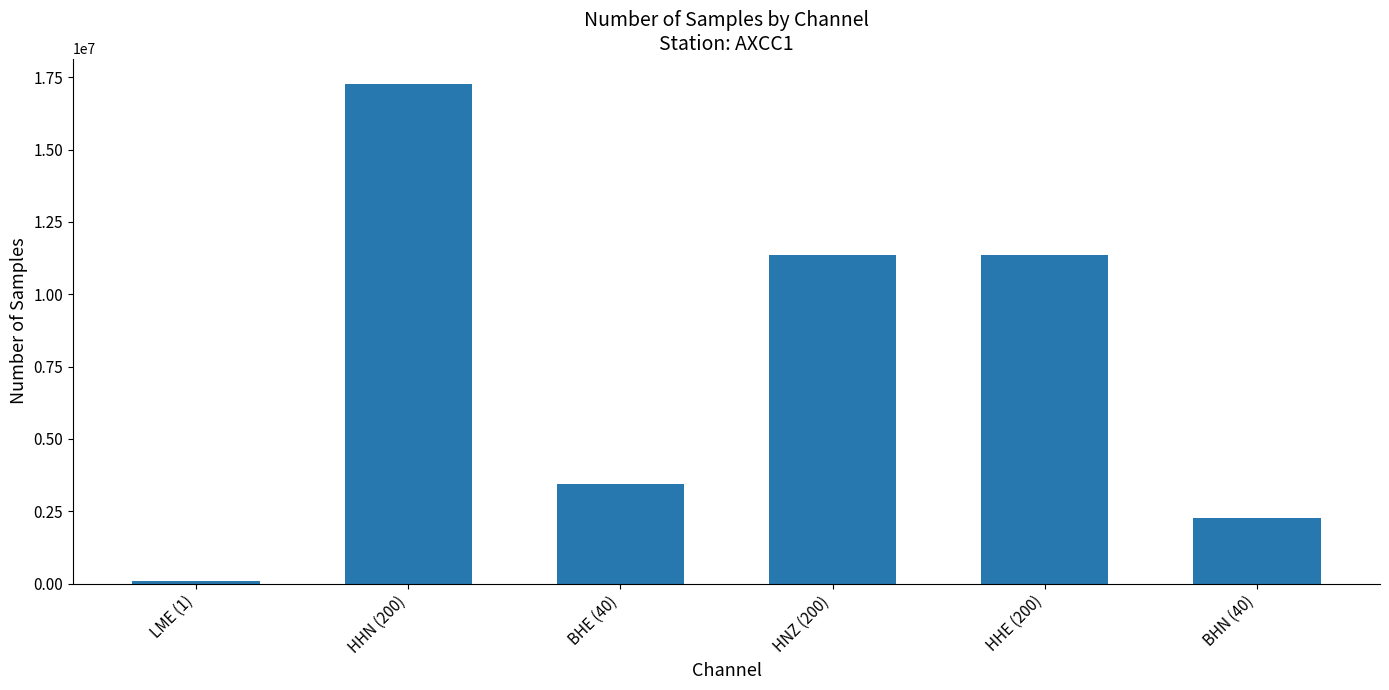

What is the label of the 2nd bar from the right?

HHE (200)